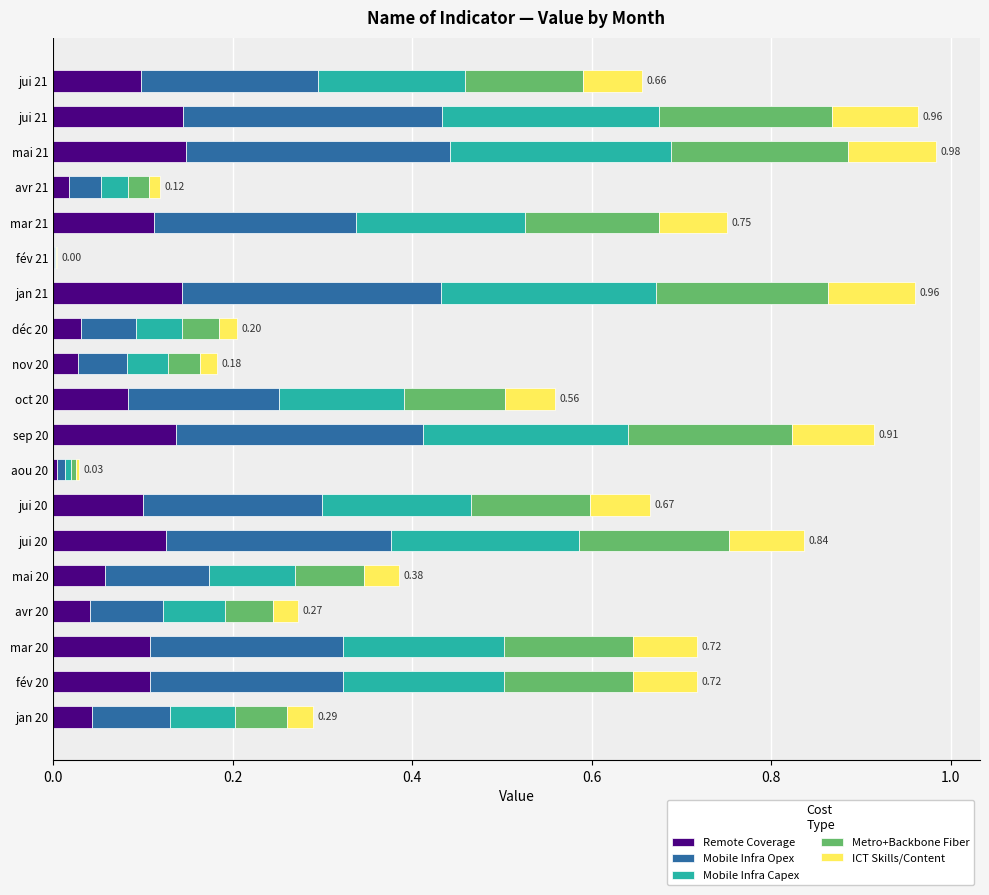

How many series are shown in this chart?

5